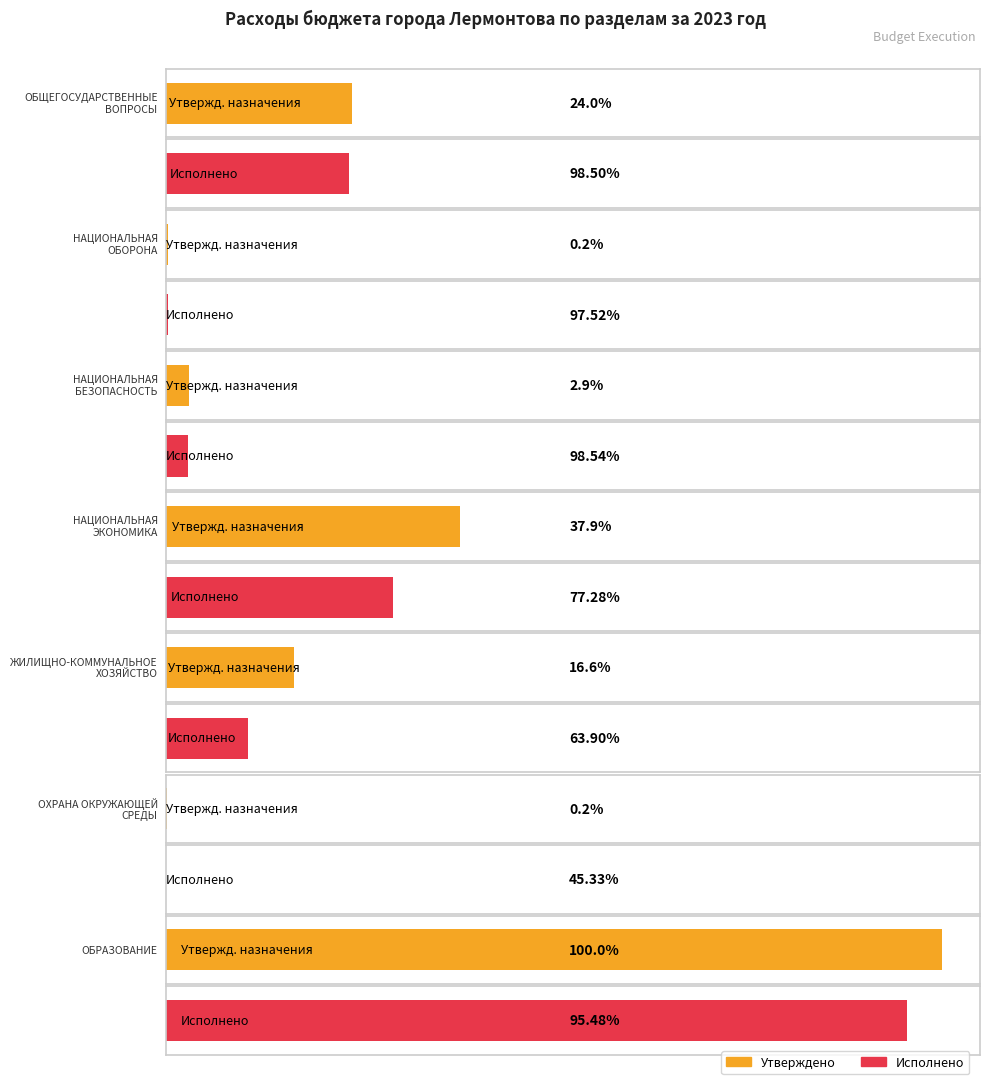

How many values in the Исполнено series are below 50865095?

3